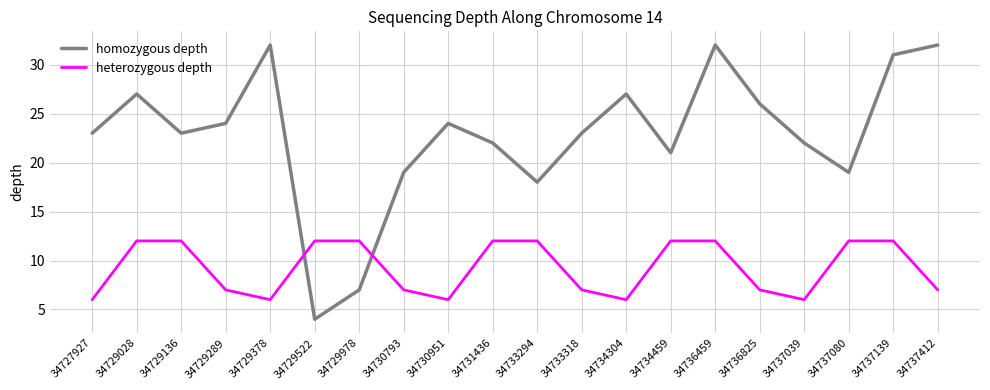

Which series has the largest range (max minus min)?

homozygous depth